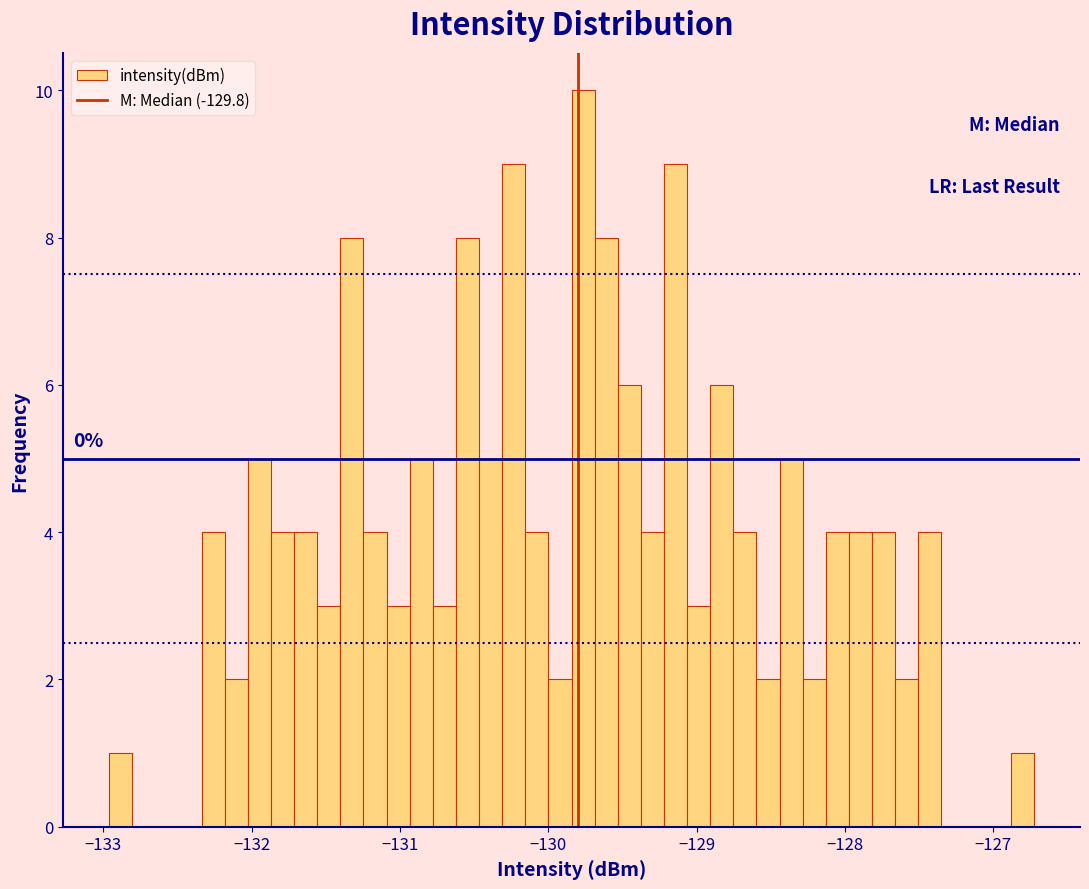

Around what value on the x-axis is the tallest bar? Give the approximate position of its centre, as read against the axis.

-129.8